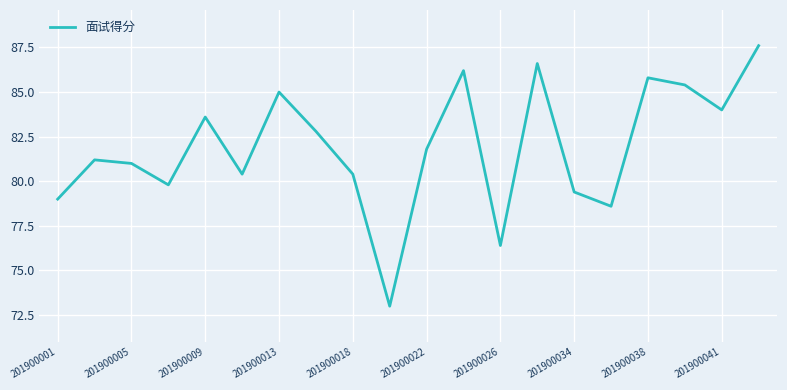

What is the difference between the maximum and minimum values?

14.6